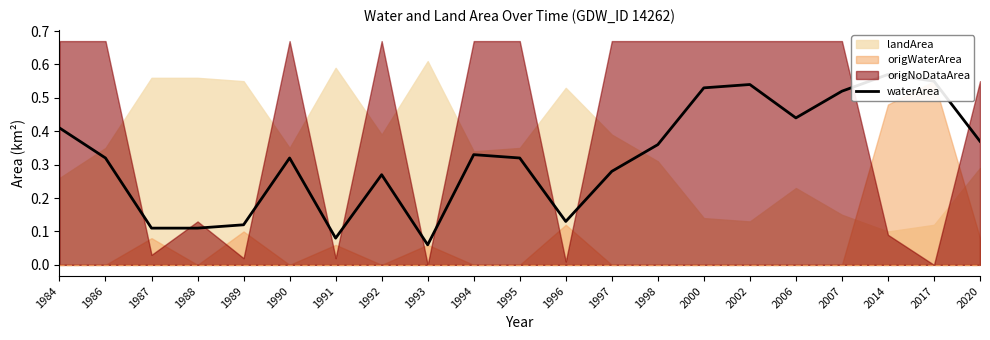

At which label is the value closest to 0?

1993